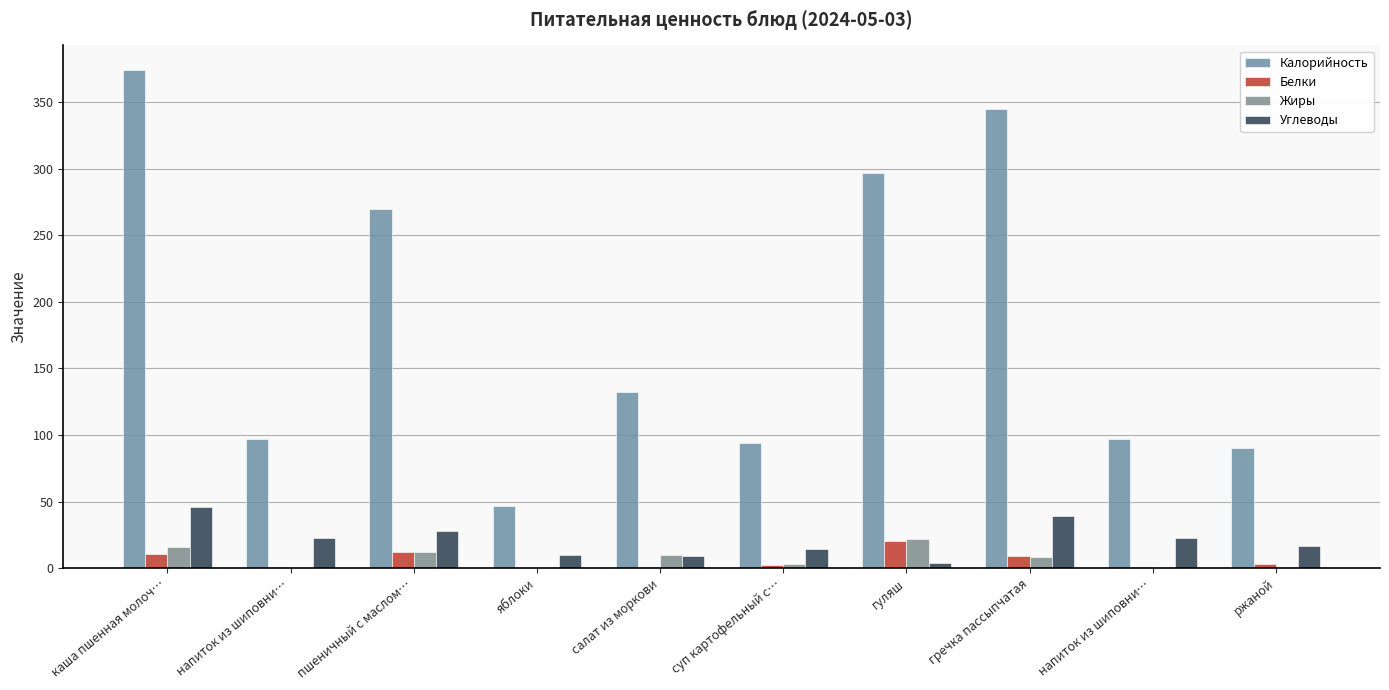

How many groups of bars are there?

10